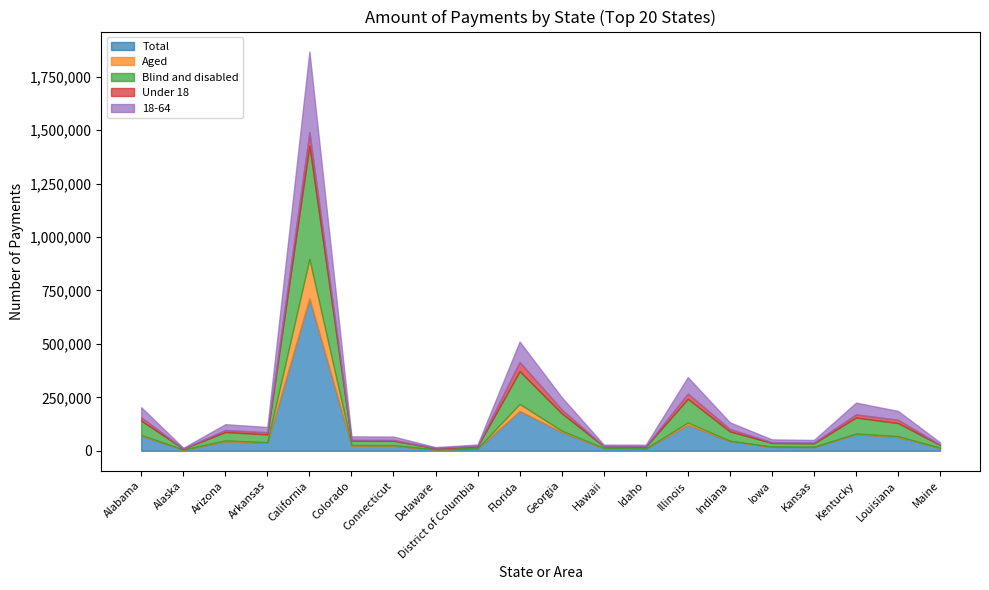

How many data points in Blind and disabled are less than 36713?

10